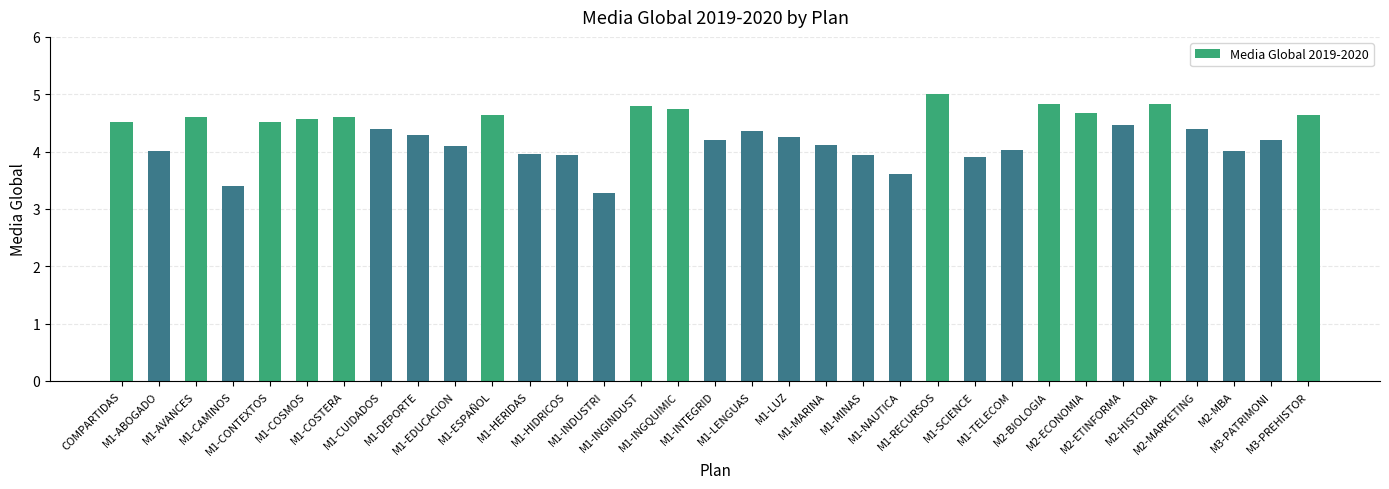

What is the difference between the maximum and minimum values?

1.7